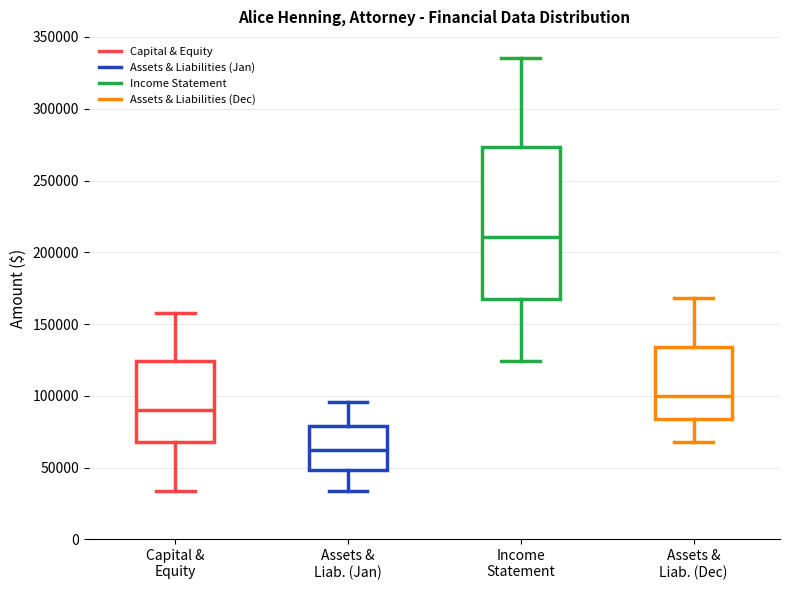

Which box is the tallest, from its lower edge to its upper edge?

Income Statement